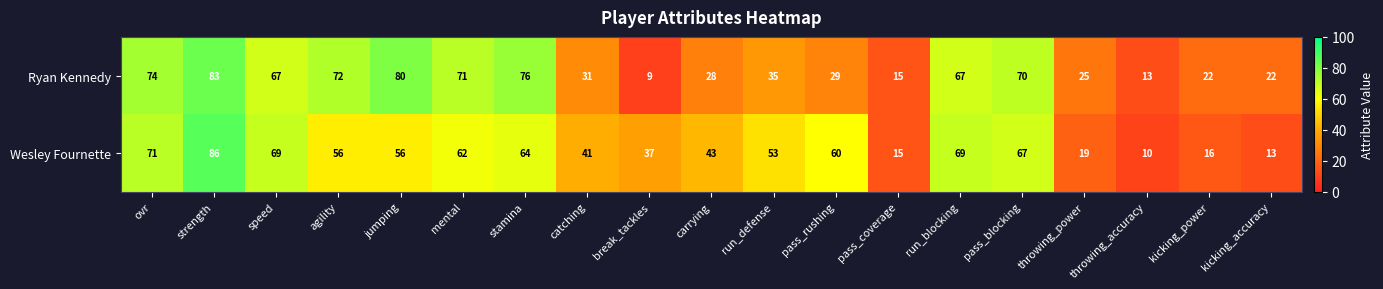

What is the maximum value shown in the chart?

86